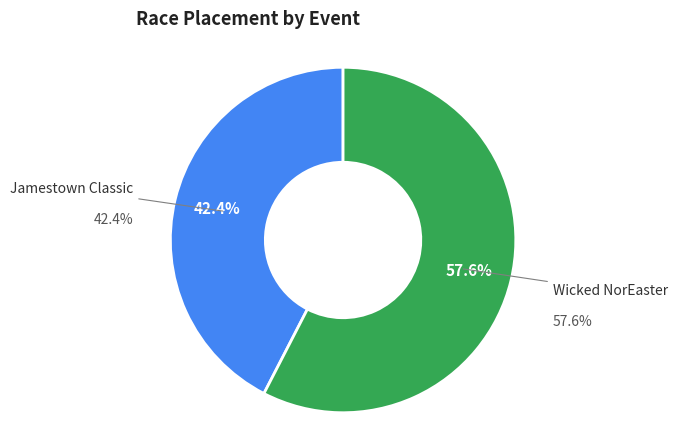

What portion of the pie excludes Wicked NorEaster?

42.4%